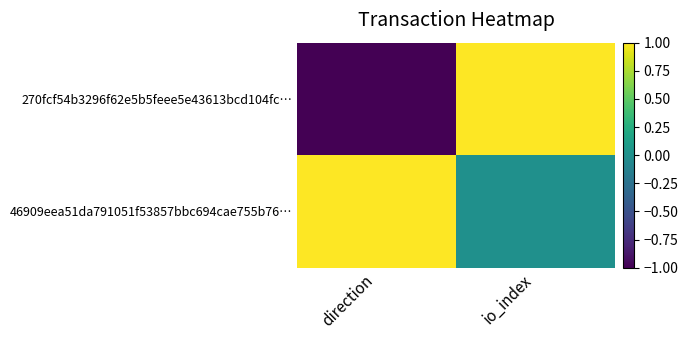

Rank the series at io_index from highest to lowest value.

270fcf54b3296f62e5b5feee5e43613bcd104fc…, 46909eea51da791051f53857bbc694cae755b76…